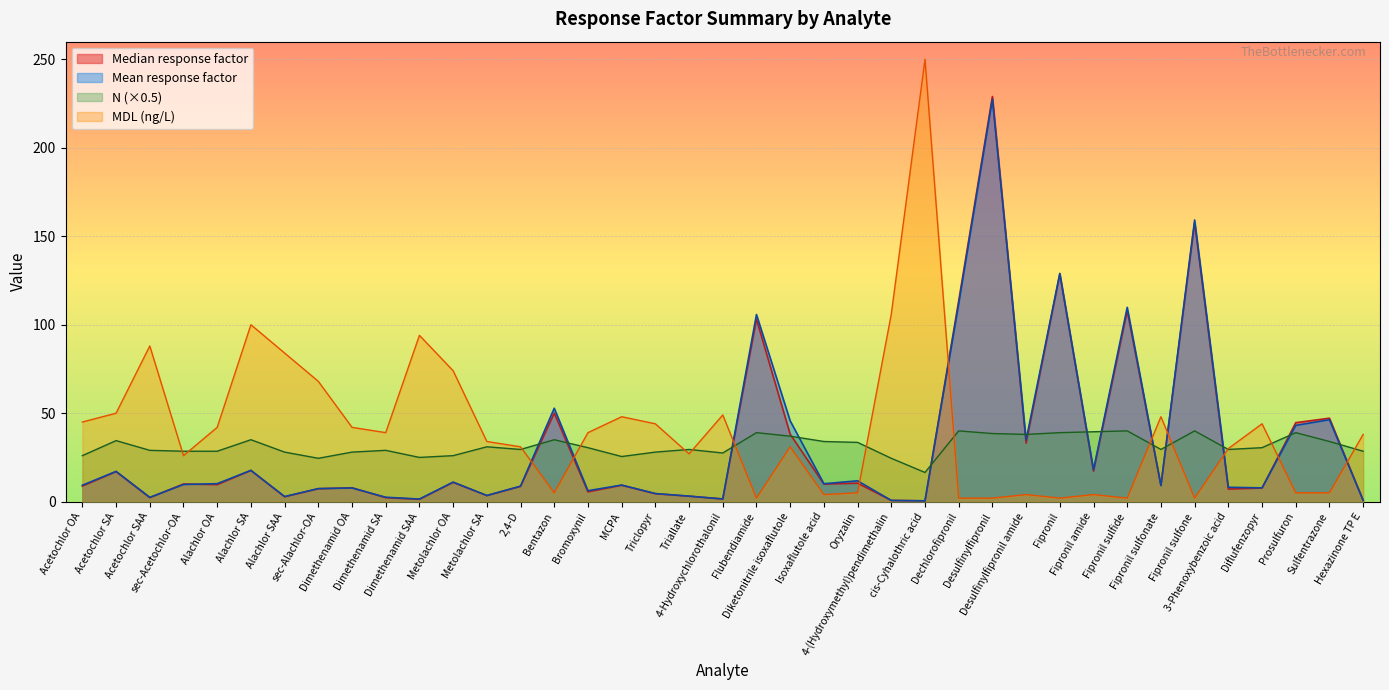

Where does the N series first go above 29?

Acetochlor SA